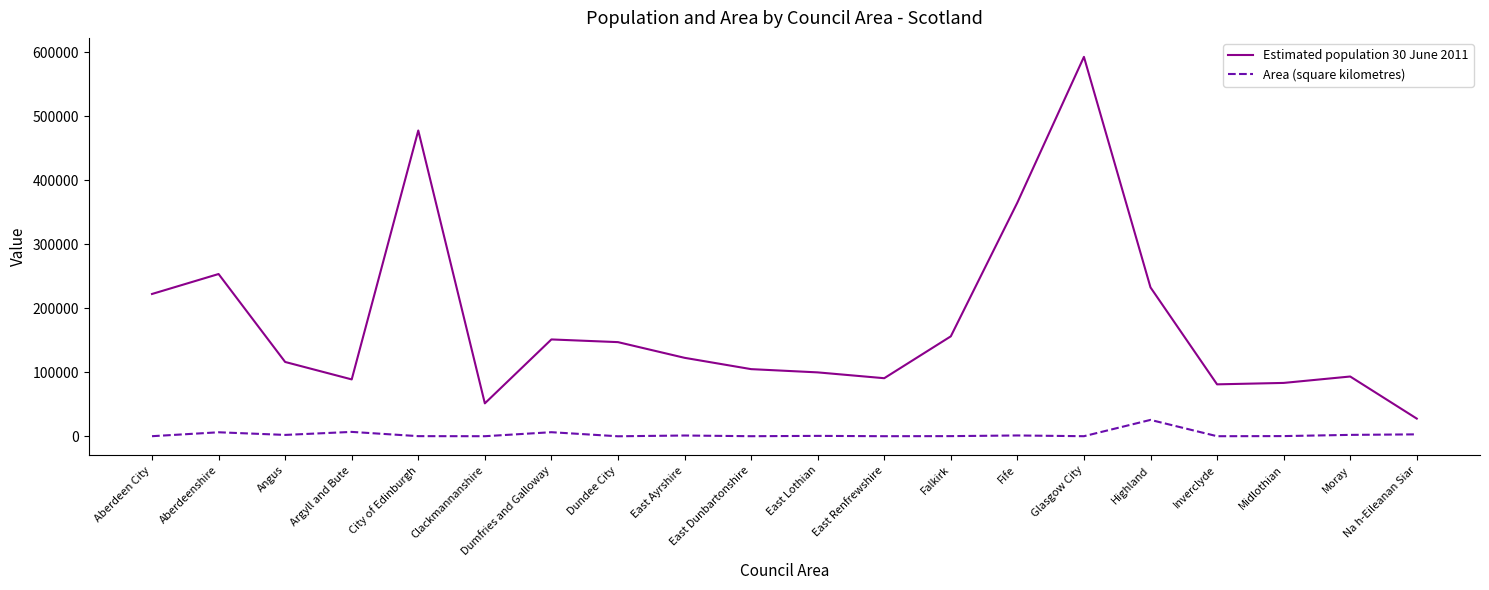

The Estimated population 30 June 2011 series shows 147200.0 at Dundee City. True or false?

True